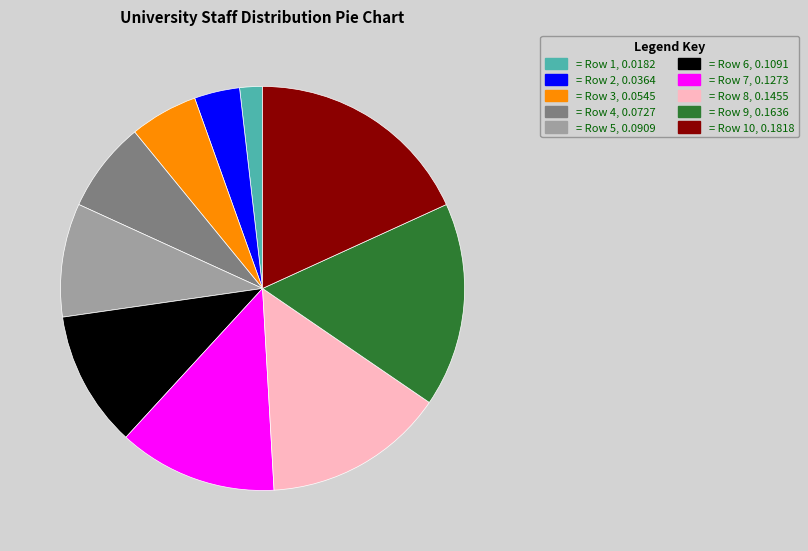

How many slices are in this pie chart?

10